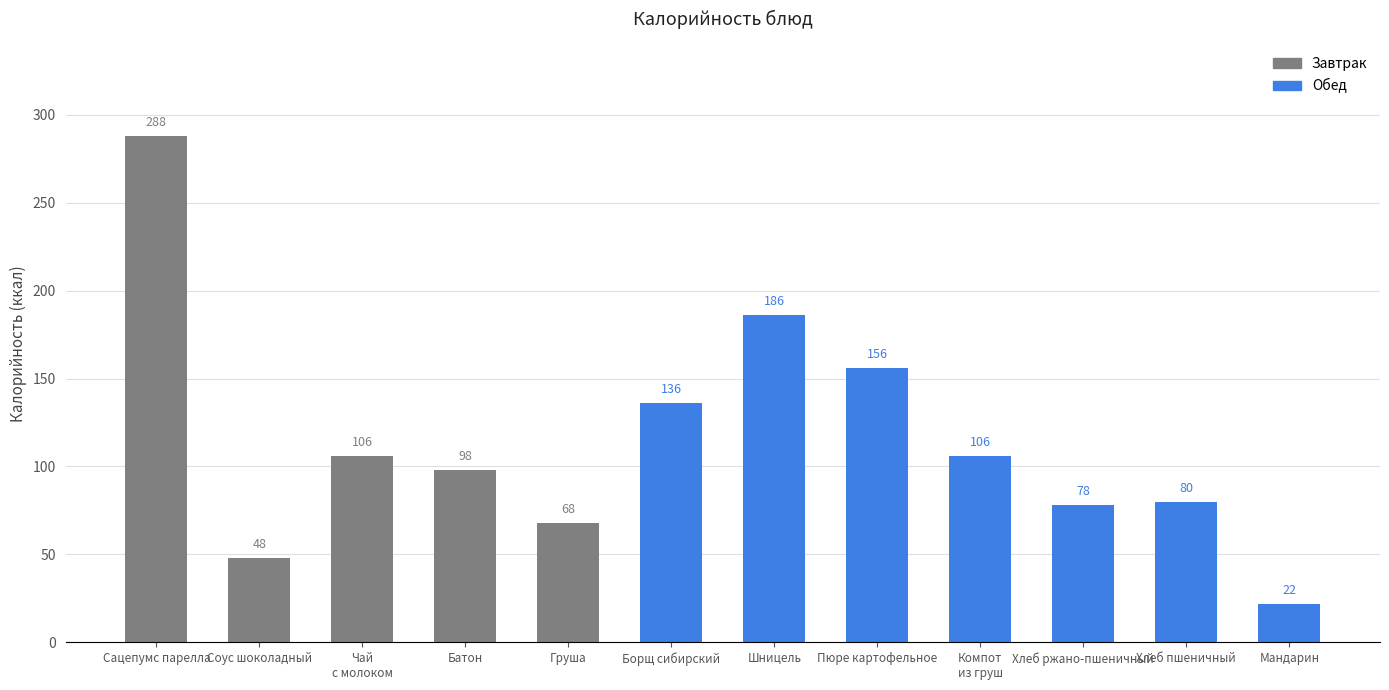

Reading left to right, list all the values displayed in this chart.

288	48	106	98	68	136	186	156	106	78	80	22